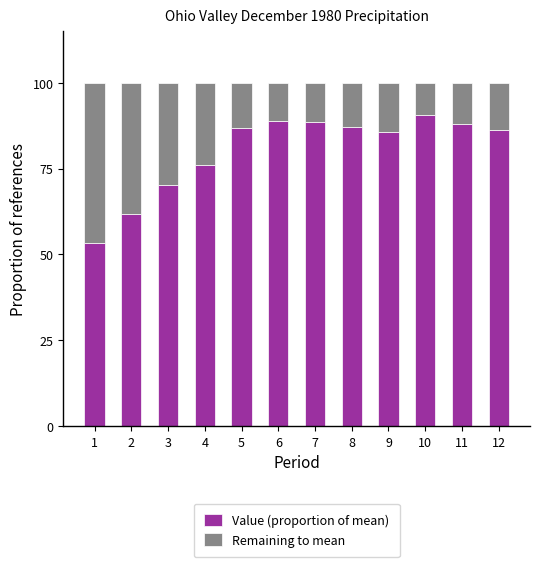

What is the highest value of the Value (proportion of mean) series?

90.6